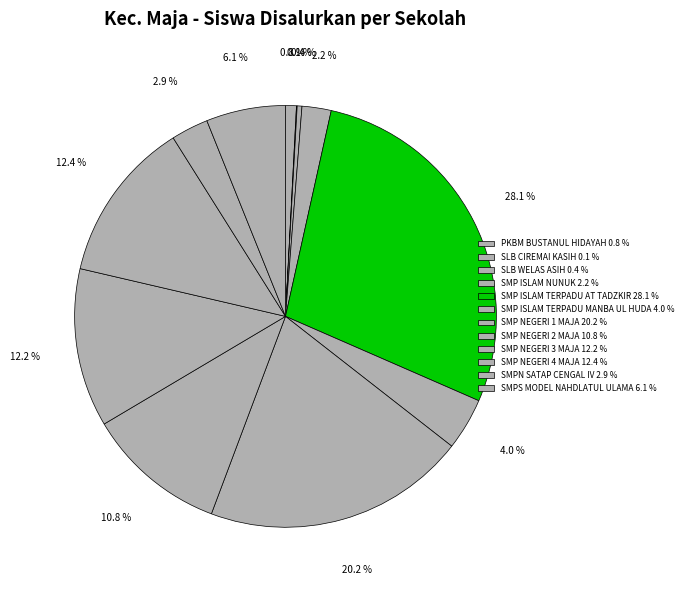

Is the sum of SMP NEGERI 1 MAJA and SMP NEGERI 4 MAJA greater than half?

No